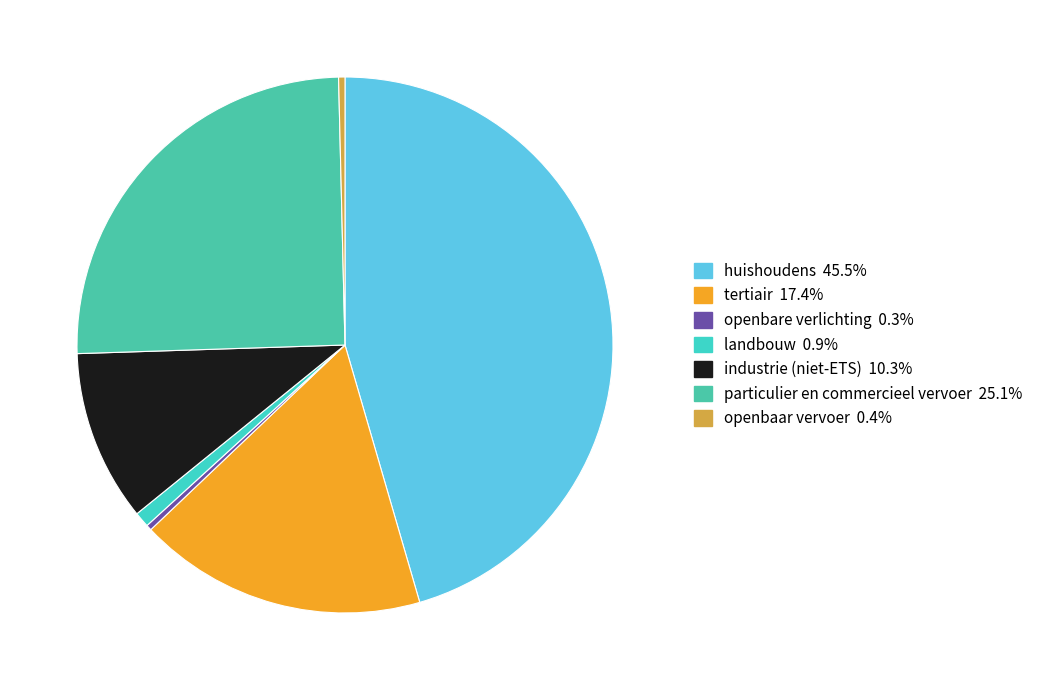

To the nearest percent, what is the average slice percentage?

14%